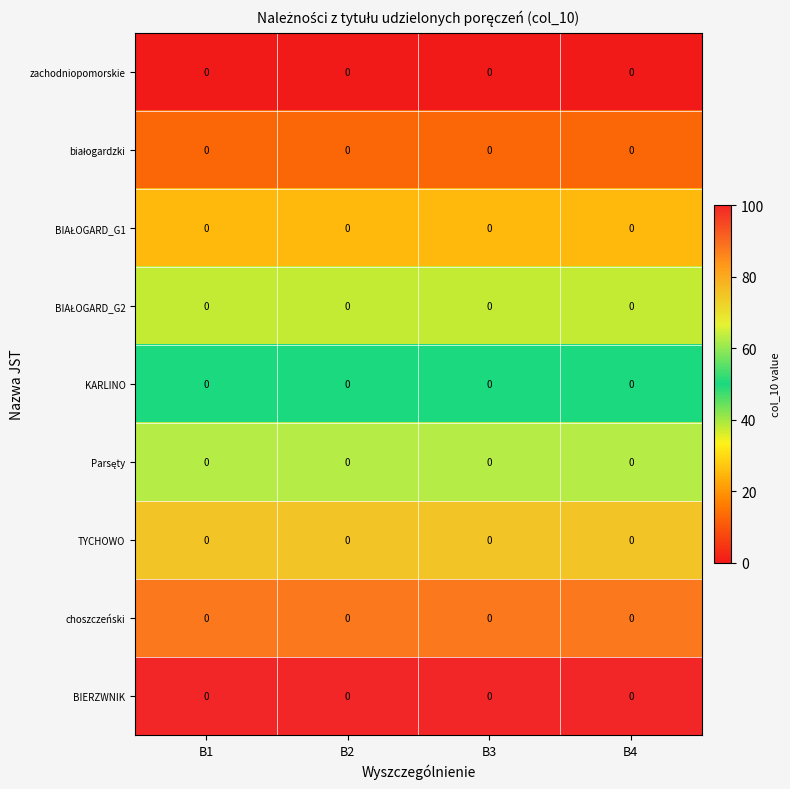

What is the difference between the highest and lowest values at B3?

100.0